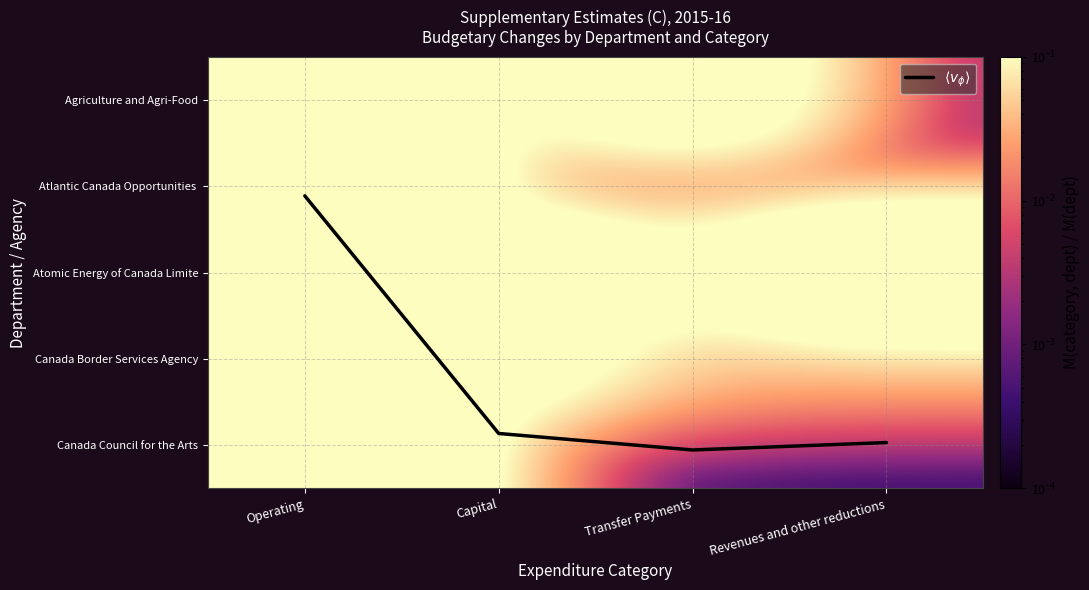

Which category has the highest value in the Agriculture and Agri-Food series?

Operating